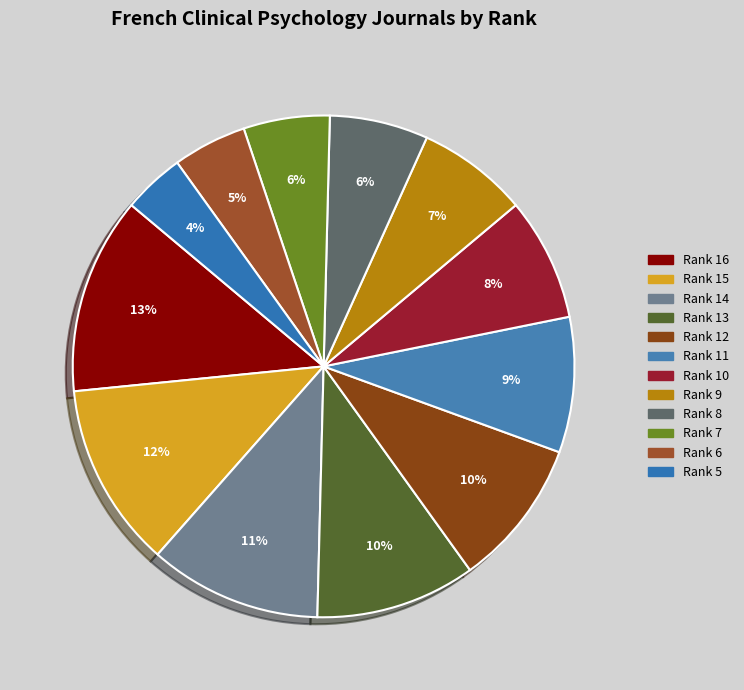

To the nearest percent, what portion does Rank 8 represent?

6%